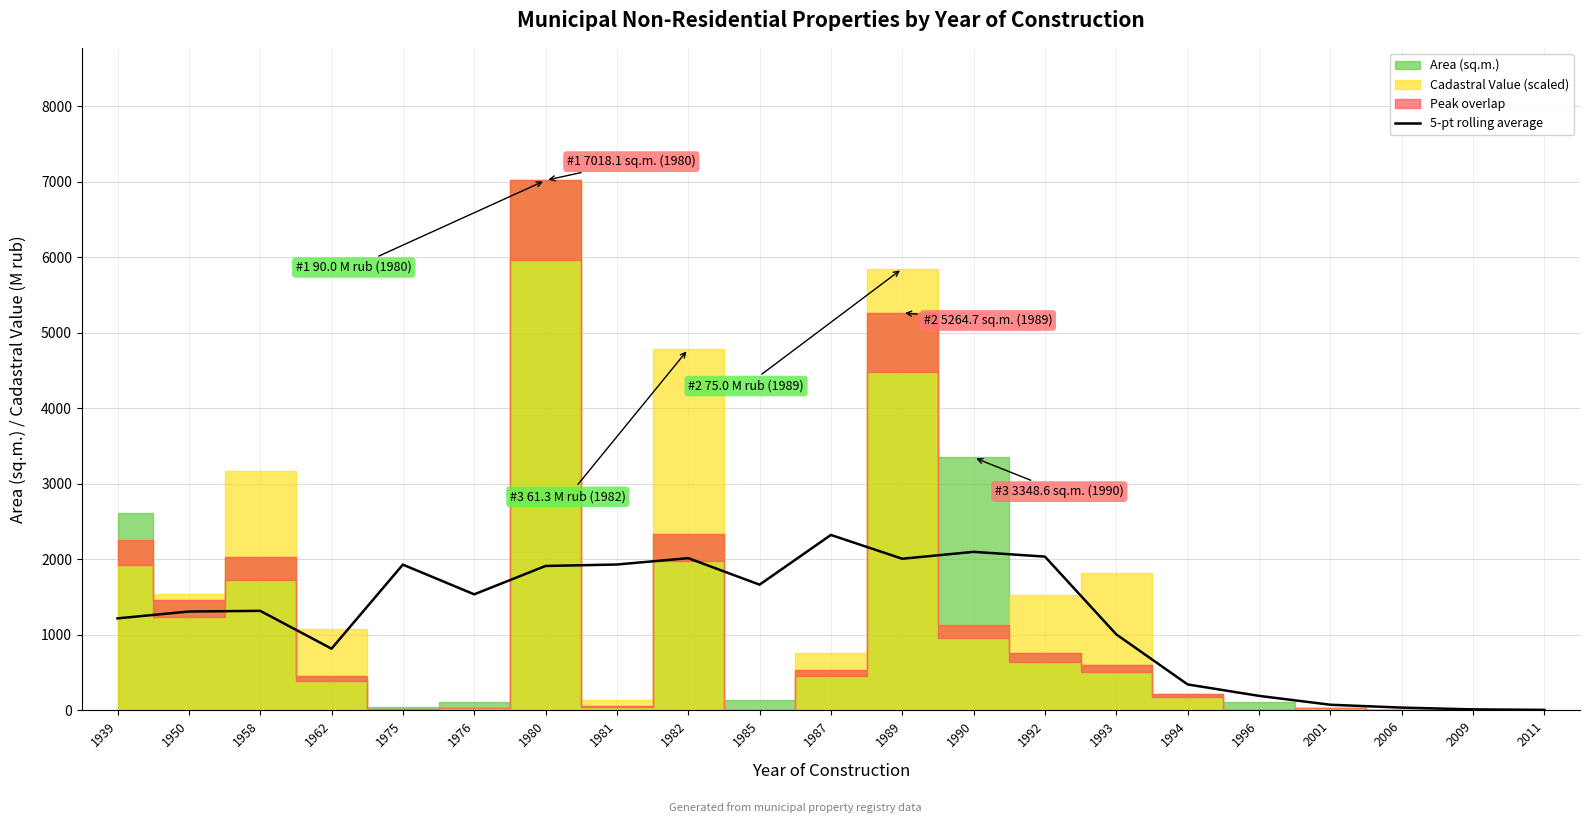

Is it true that 5-pt rolling average equals 2214.0 at 1958?

False